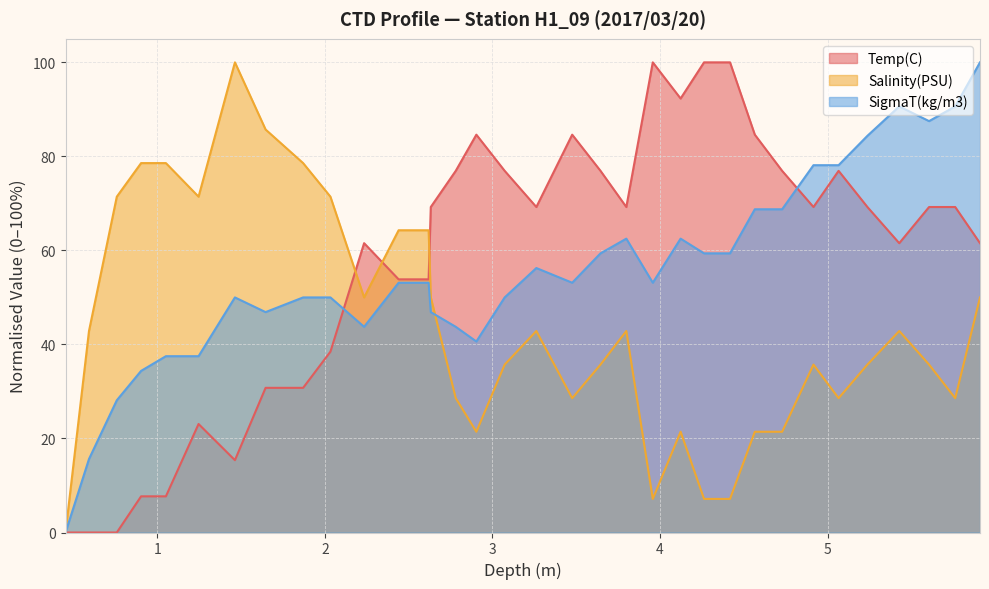

Reading left to right, extract all data points from this chart.

Temp(C): 0.0	0.0	0.0	7.7	7.7	23.1	15.4	30.8	30.8	38.5	61.5	53.8	53.8	69.2	76.9	84.6	76.9	69.2	84.6	76.9	69.2	100.0	92.3	100.0	100.0	84.6	76.9	69.2	76.9	69.2	61.5	69.2	69.2	61.5
Salinity(PSU): 0.0	42.9	71.4	78.6	78.6	71.4	100.0	85.7	78.6	71.4	50.0	64.3	64.3	50.0	28.6	21.4	35.7	42.9	28.6	35.7	42.9	7.1	21.4	7.1	7.1	21.4	21.4	35.7	28.6	35.7	42.9	35.7	28.6	50.0
SigmaT(kg/m3): 0.0	15.6	28.1	34.4	37.5	37.5	50.0	46.9	50.0	50.0	43.7	53.1	53.1	46.9	43.7	40.6	50.0	56.2	53.1	59.4	62.5	53.1	62.5	59.4	59.4	68.7	68.7	78.1	78.1	84.4	90.6	87.5	90.6	100.0